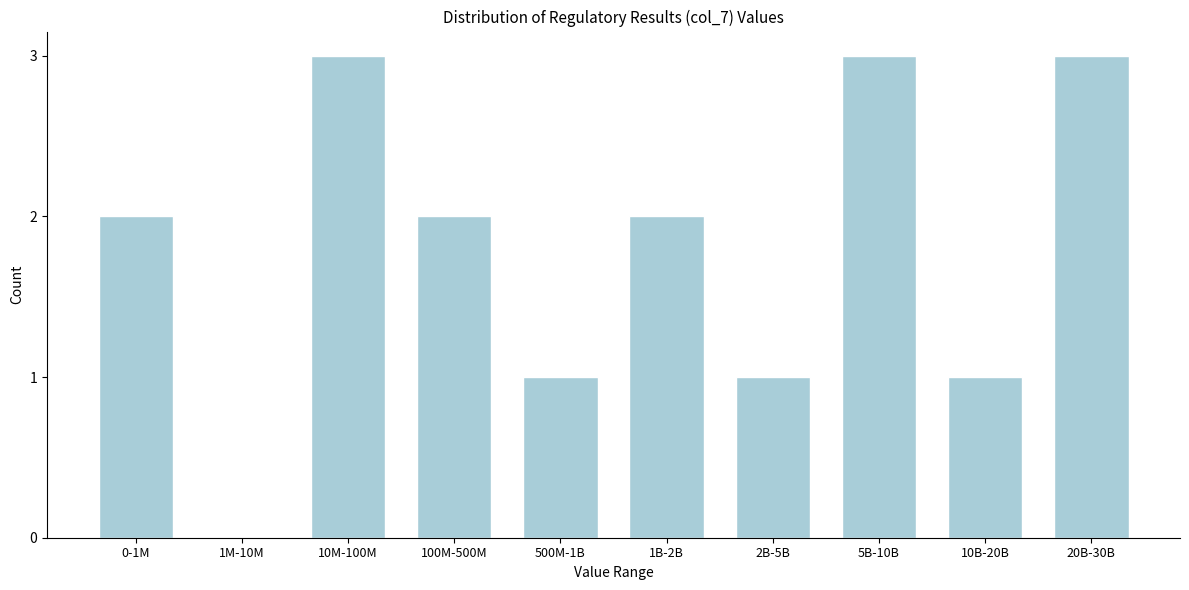

Reading left to right, extract all data points from this chart.

0-1M=2	1M-10M=0	10M-100M=3	100M-500M=2	500M-1B=1	1B-2B=2	2B-5B=1	5B-10B=3	10B-20B=1	20B-30B=3